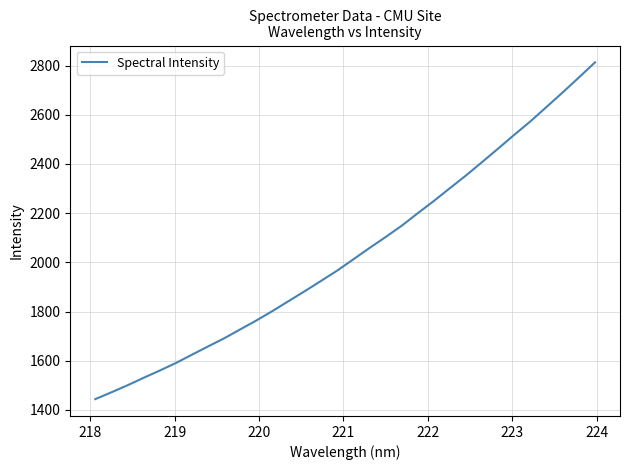

What is the minimum value shown in the chart?

1443.9